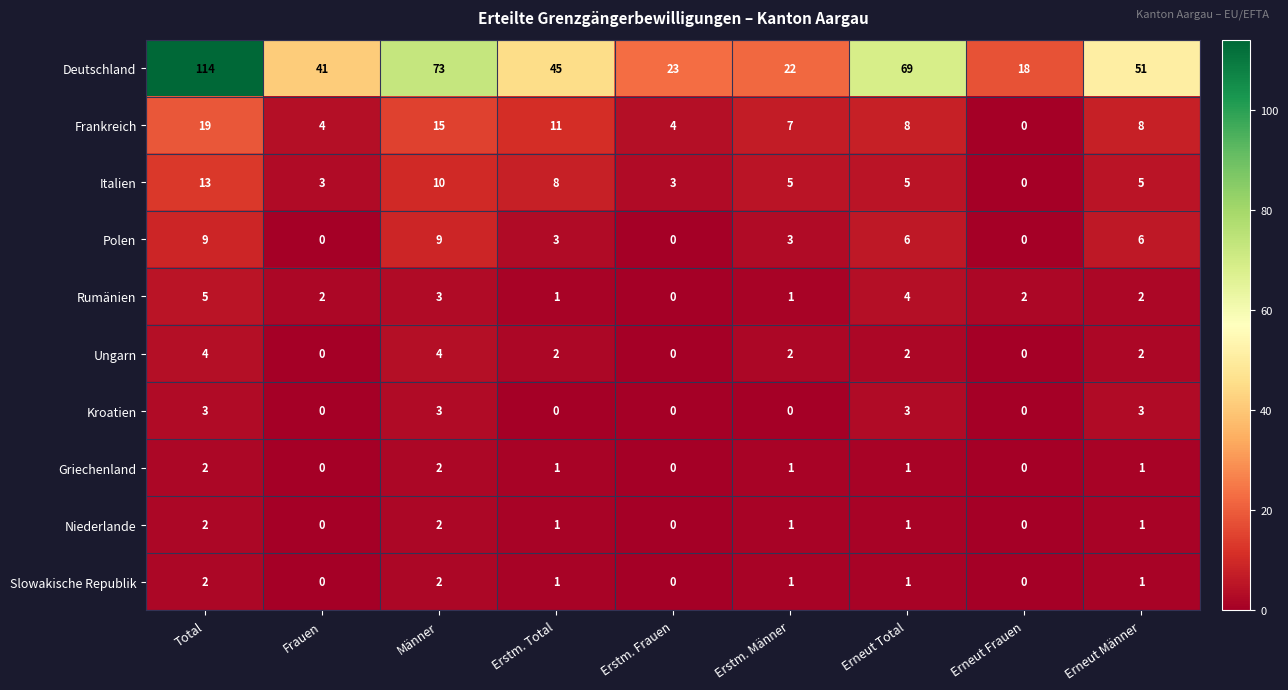

How many values in the Frankreich series are below 8?

4